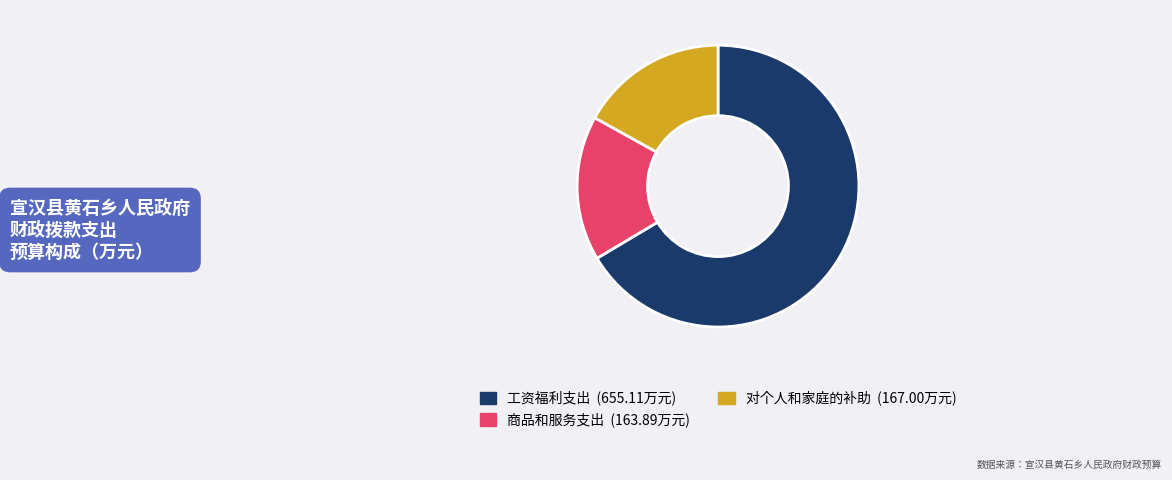

How many segments does this pie chart have?

3